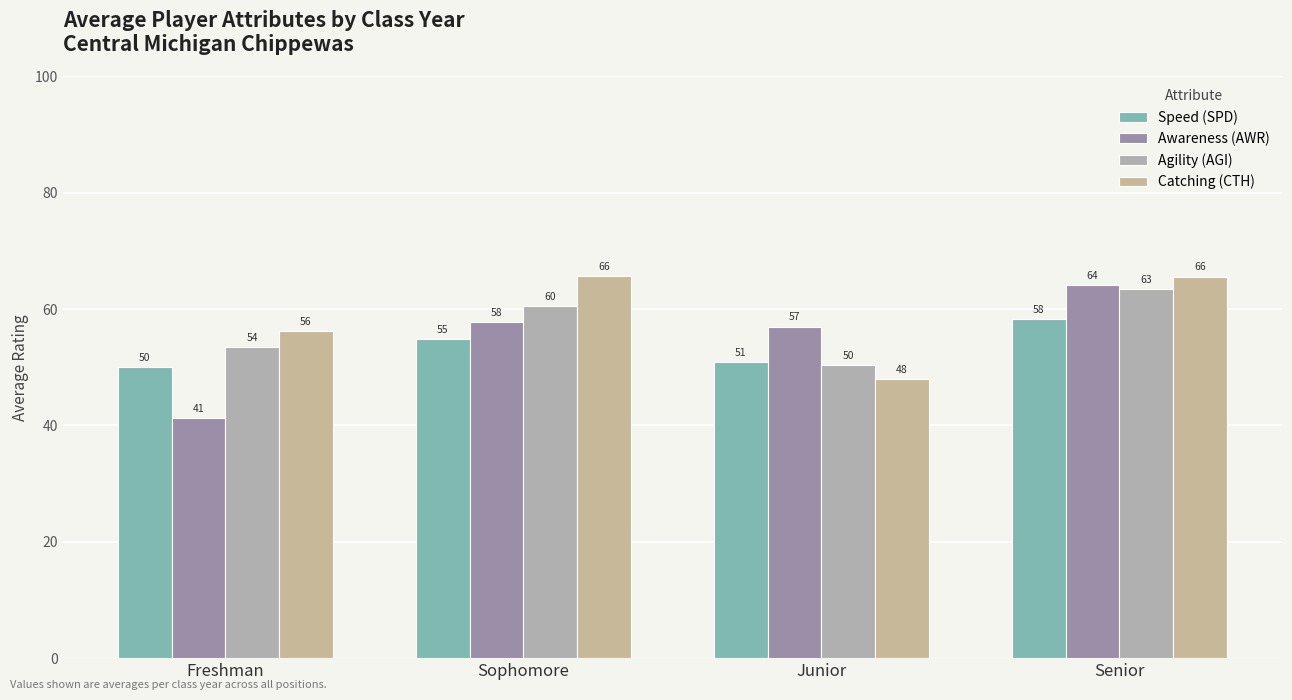

What value does the Agility (AGI) series have at Junior?

50.4